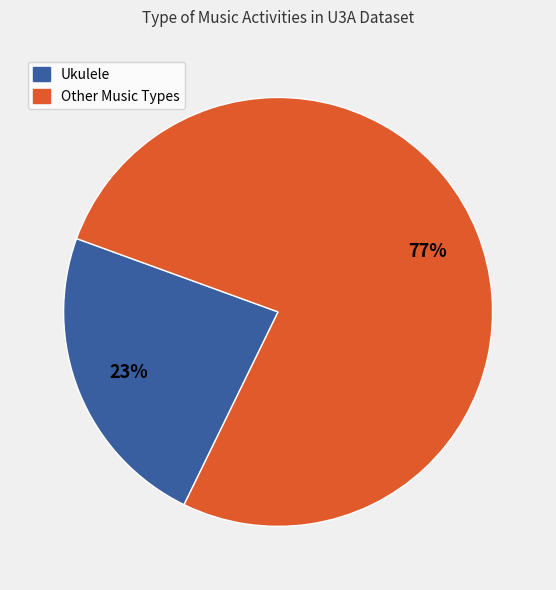

Count the number of slices in the pie.

2